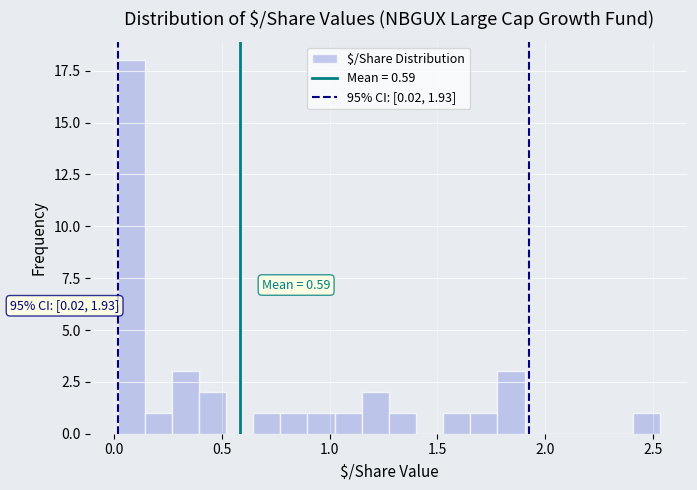

Read against the x-axis, roughly where is the centre of the tallest bar?

0.10